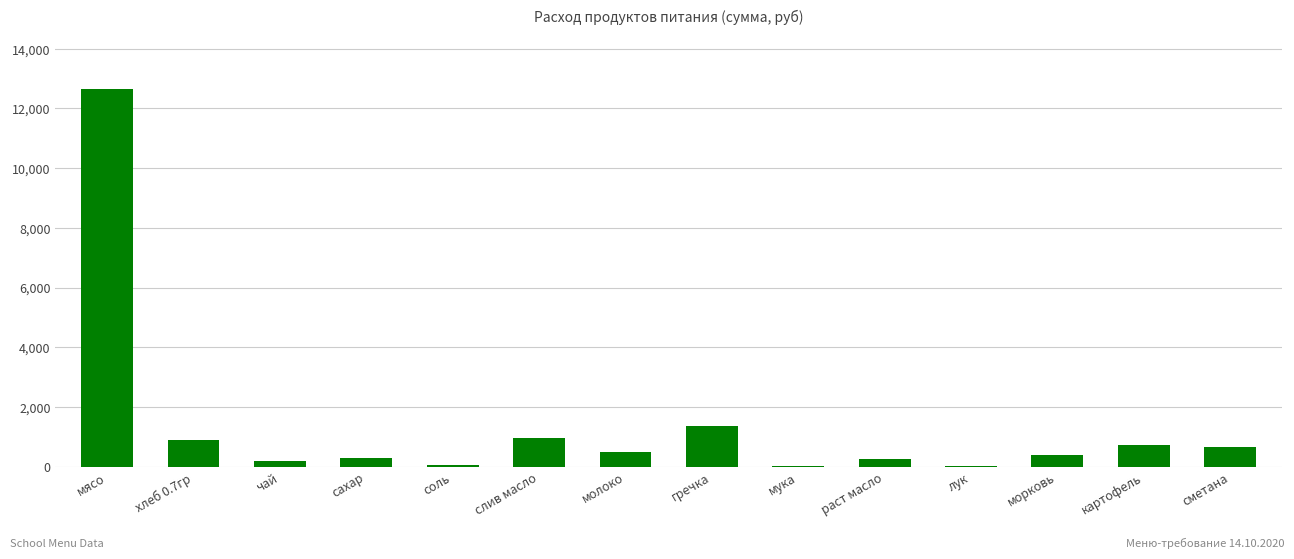

What is the change in value from чай to соль?

-137.2